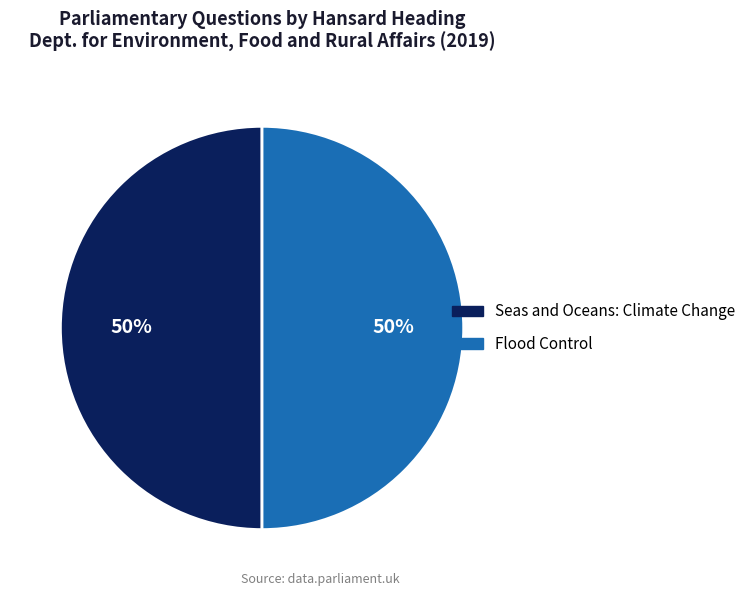

What is the ratio of the value at Flood Control to the value at Seas and Oceans: Climate Change?

1.0